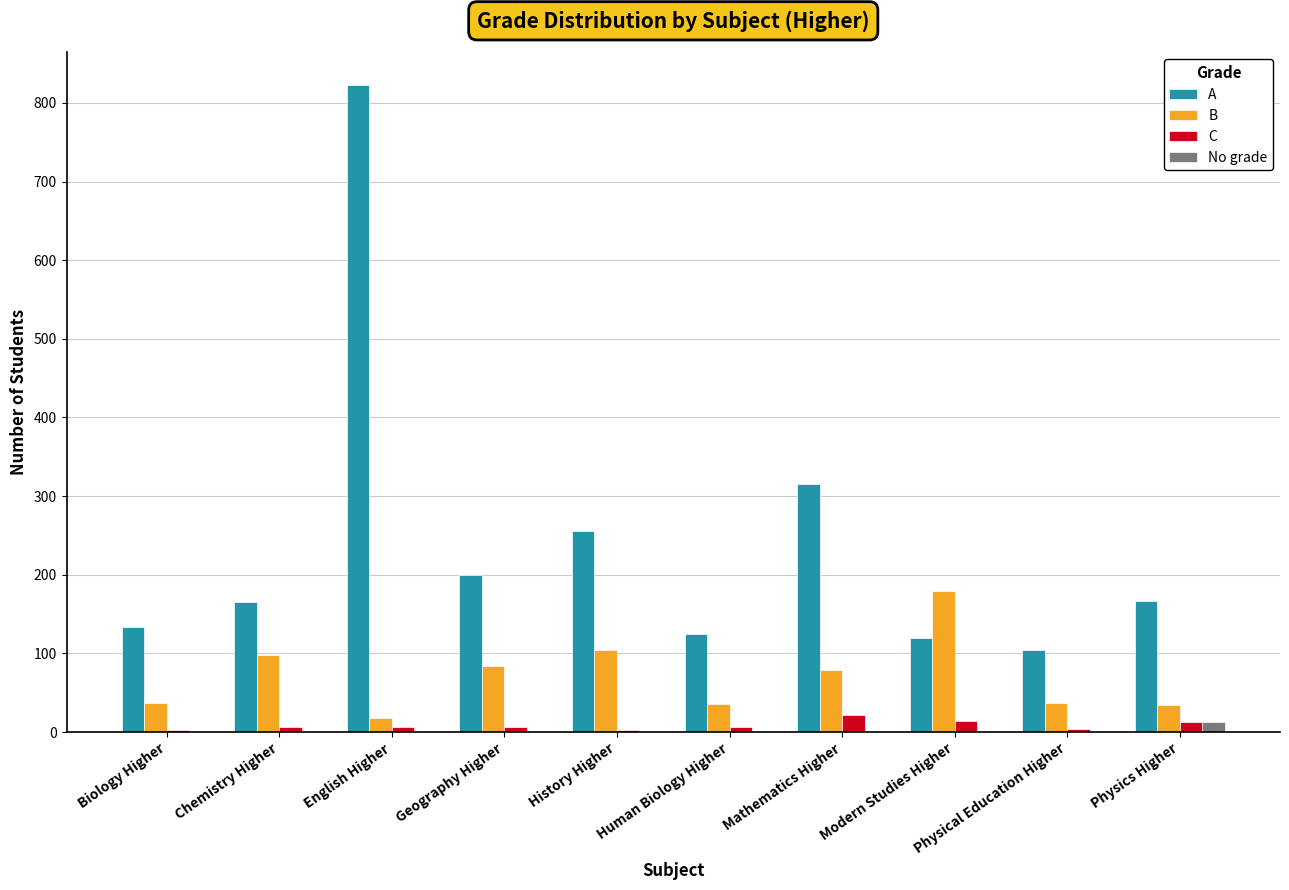

At which category is the sum across all series the highest?

English Higher